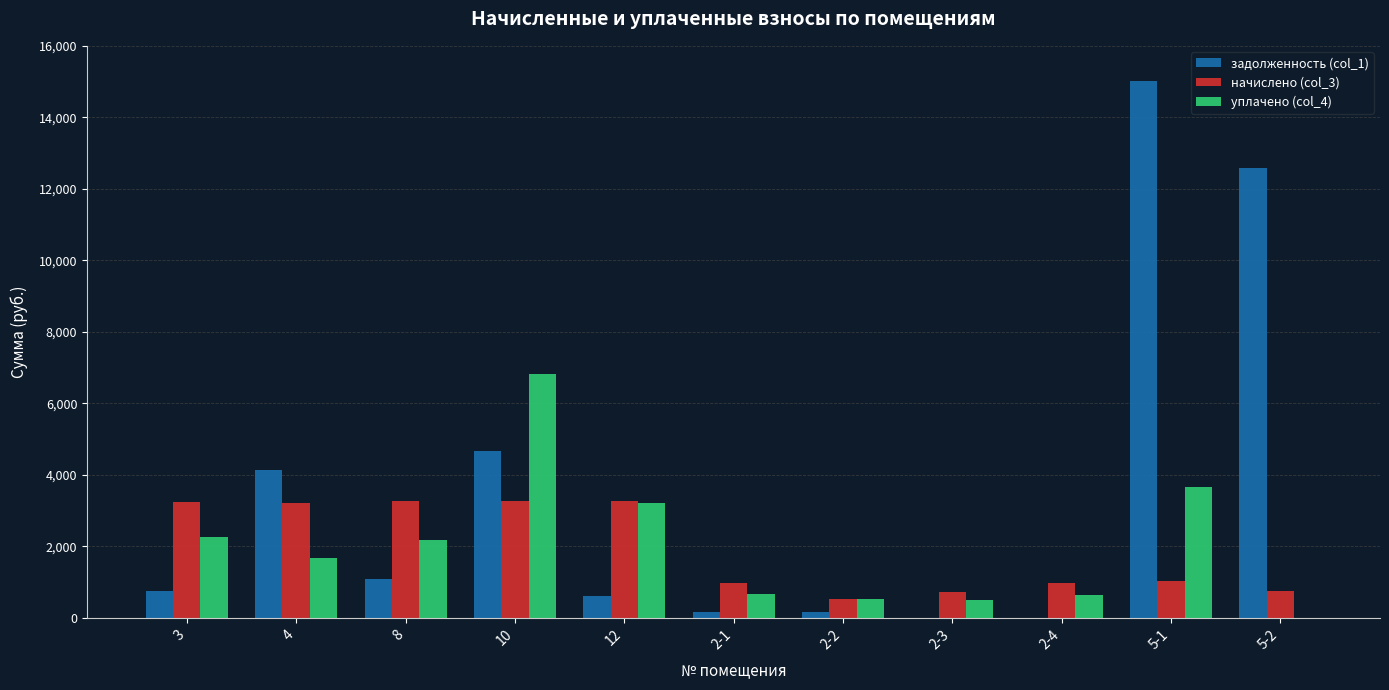

What is the sum of the задолженность (col_1) values at 2-3 and 5-2?

12590.3